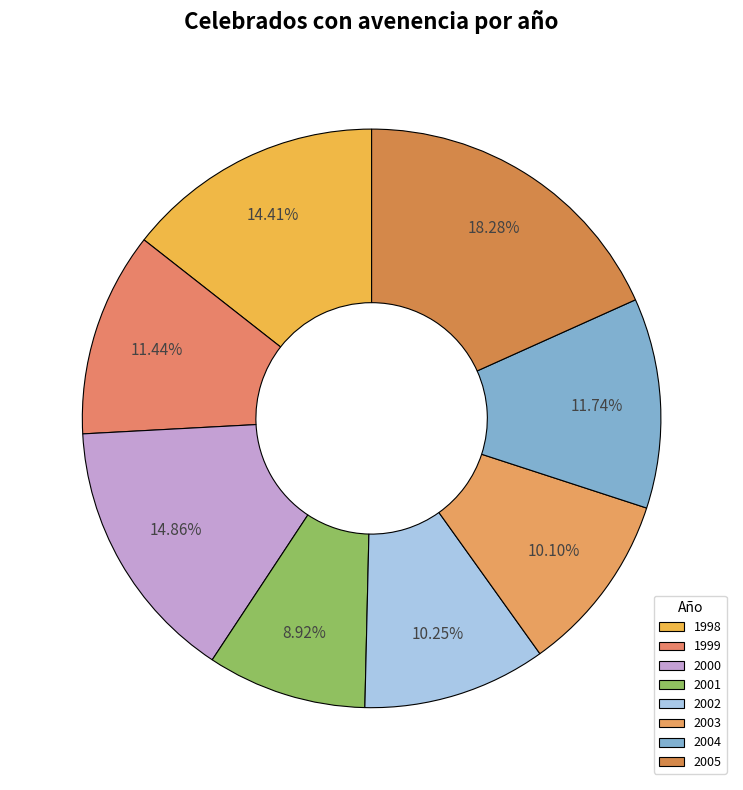

Rank the categories by value from highest to lowest.

2005, 2000, 1998, 2004, 1999, 2002, 2003, 2001